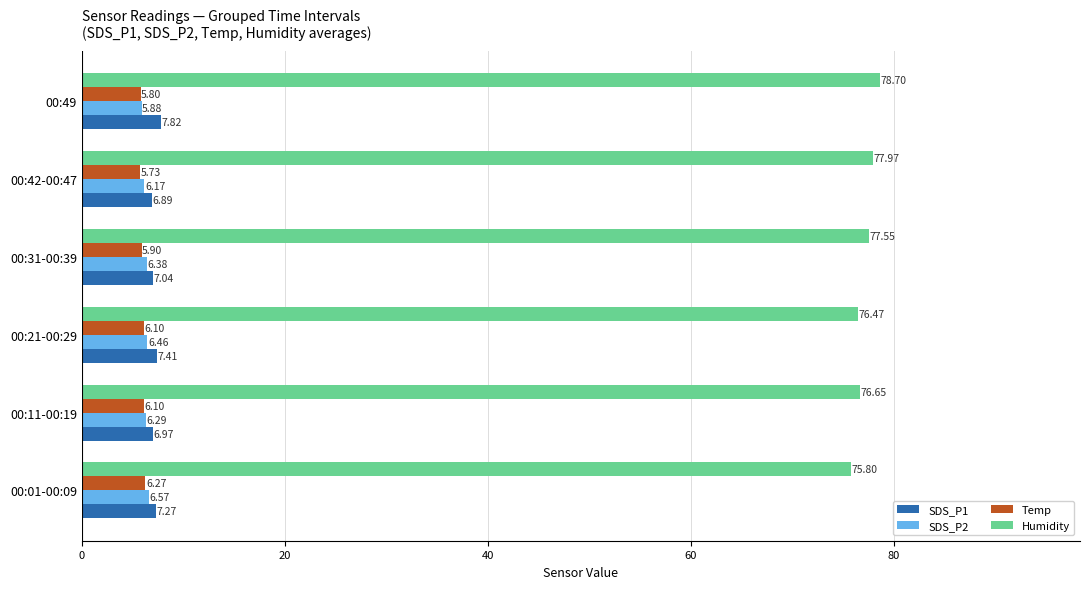

At which category is the sum across all series the highest?

00:49